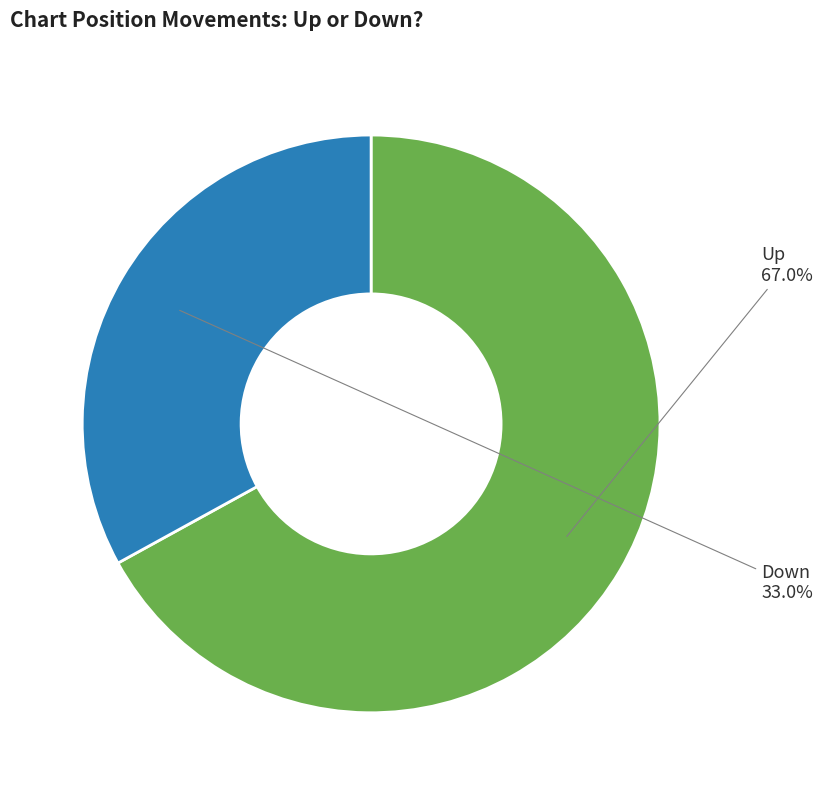

Which slice is the largest?

up